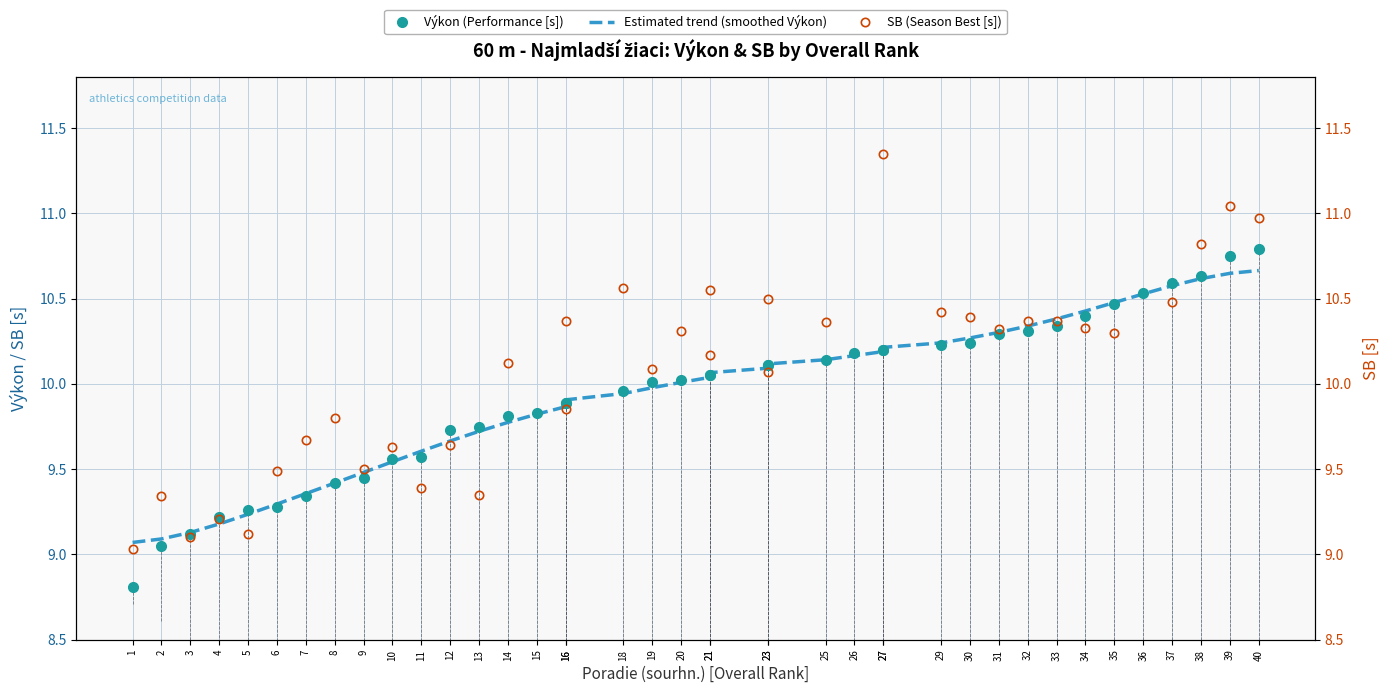

Which series changed the most between 8 and 12?

Výkon (Performance [s])